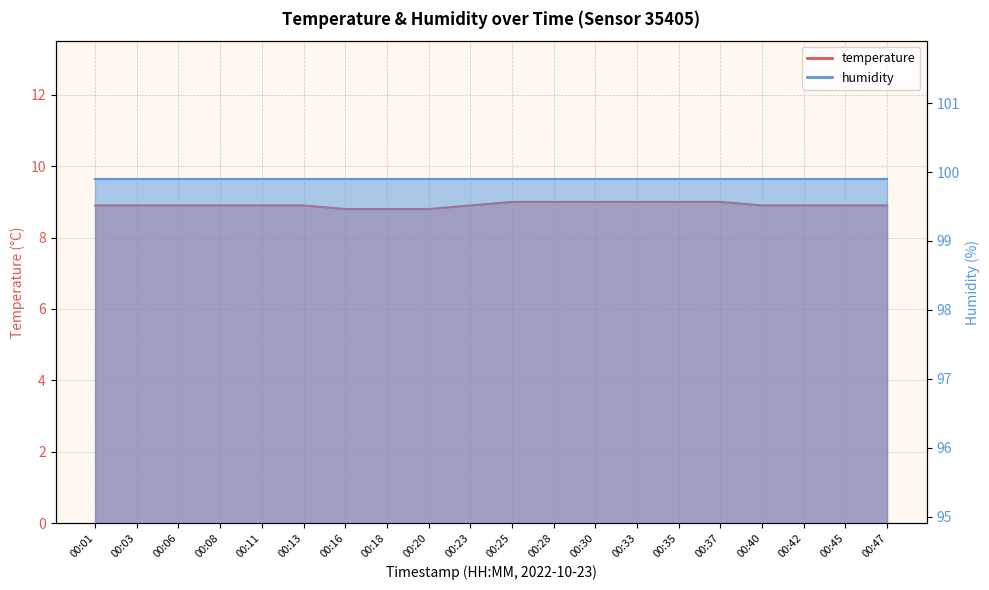

Rank the categories by value from highest to lowest.

00:25, 00:28, 00:30, 00:33, 00:35, 00:37, 00:01, 00:03, 00:06, 00:08, 00:11, 00:13, 00:23, 00:40, 00:42, 00:45, 00:47, 00:16, 00:18, 00:20